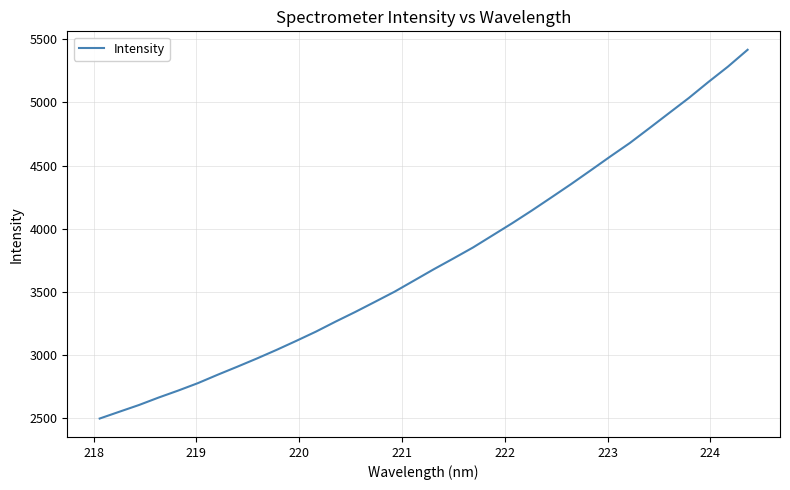

What is the greatest value displayed?

5416.2